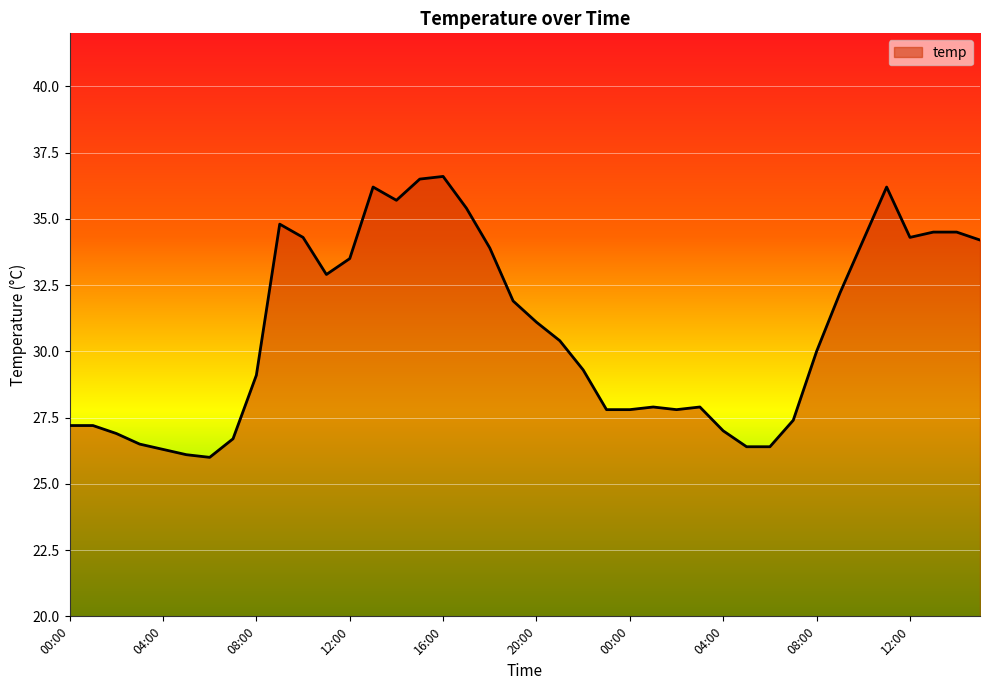

Reading left to right, extract all data points from this chart.

27.2	27.2	26.9	26.5	26.3	26.1	26.0	26.7	29.1	34.8	34.3	32.9	33.5	36.2	35.7	36.5	36.6	35.4	33.9	31.9	31.1	30.4	29.3	27.8	27.8	27.9	27.8	27.9	27.0	26.4	26.4	27.4	30.0	32.2	34.2	36.2	34.3	34.5	34.5	34.2